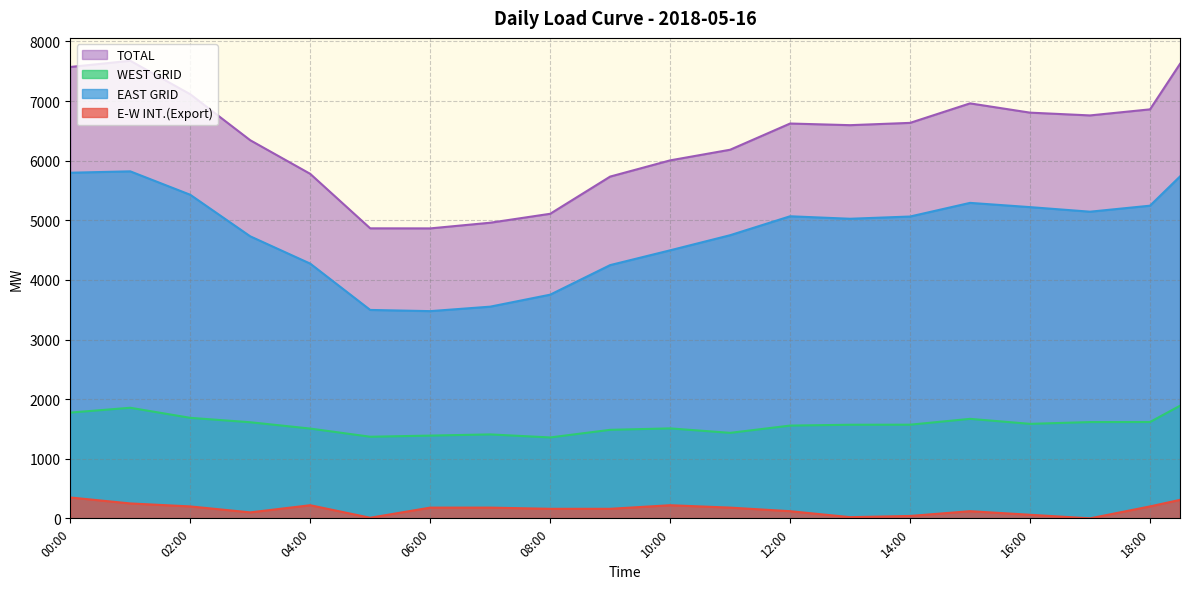

How many interior local peaks does the TOTAL series have?

3